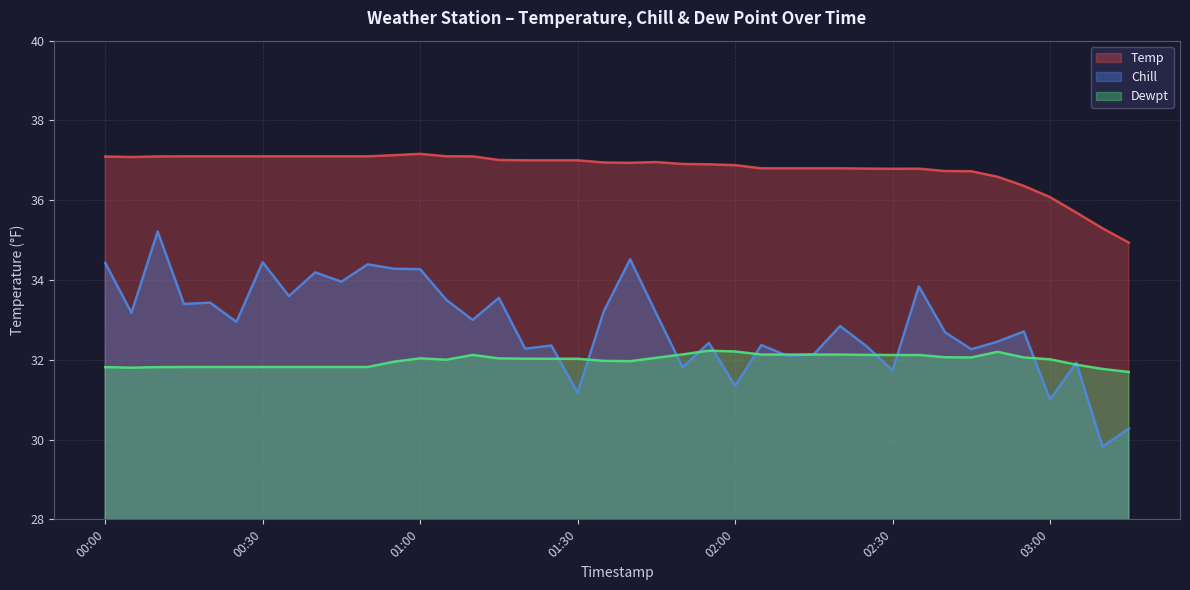

Which series has the largest total across all categories?

Temp